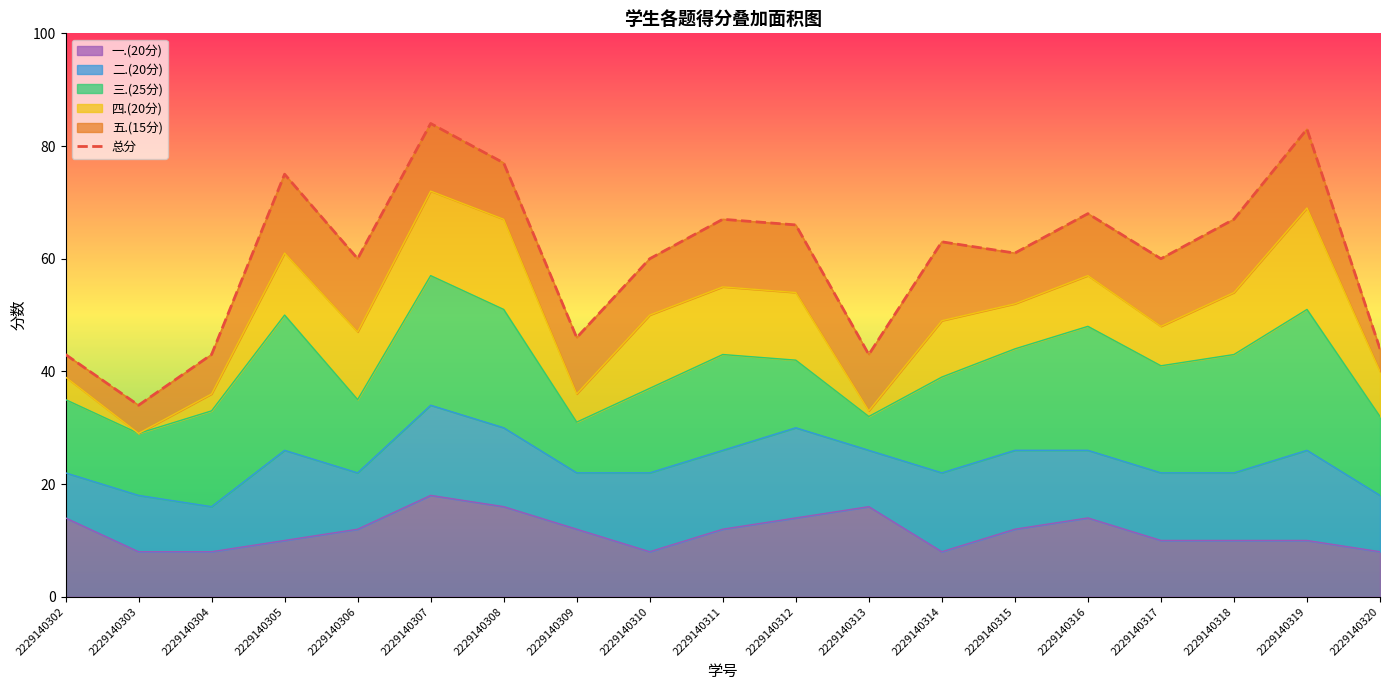

The value at 2229140312 is 21. True or false?

False